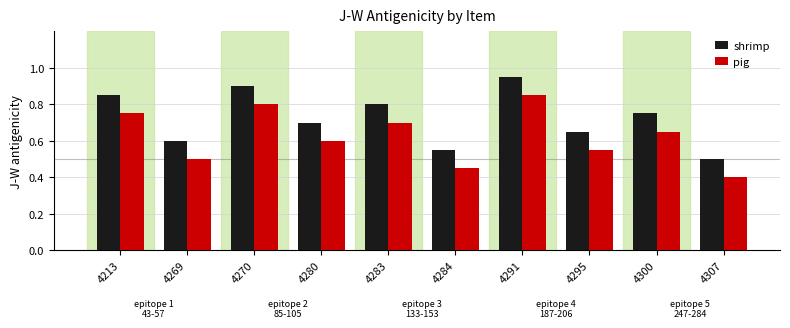

What is the minimum value shown in the chart?

0.4